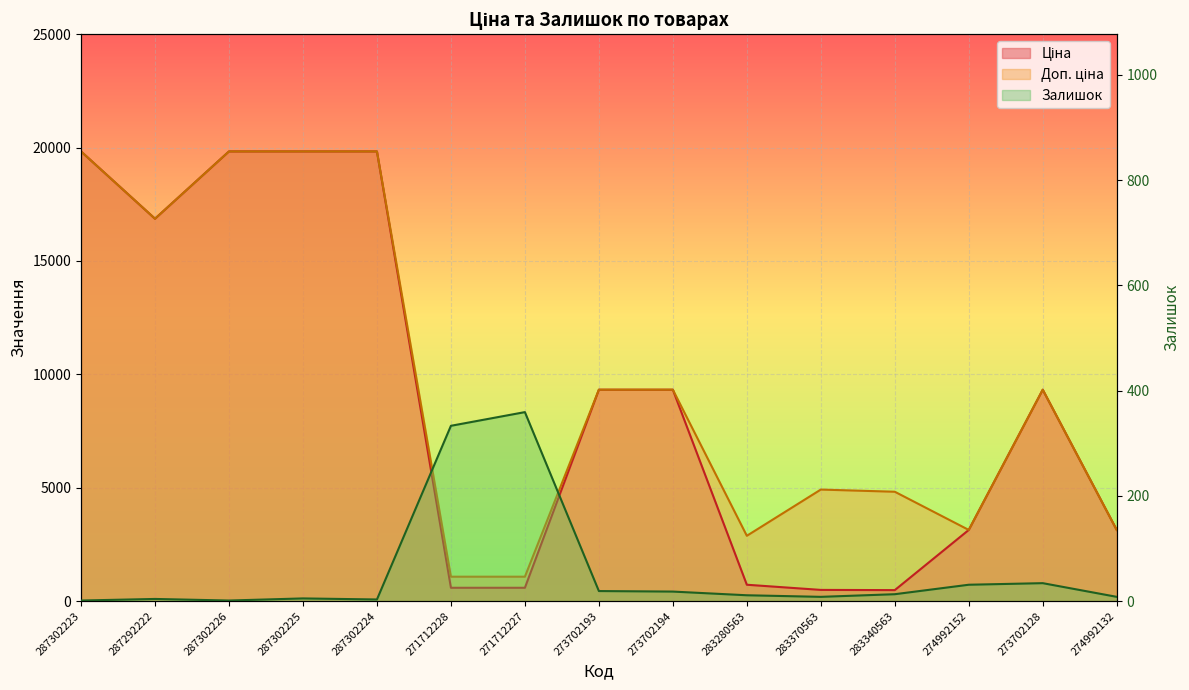

How many data points in Ціна are above 9321?

8